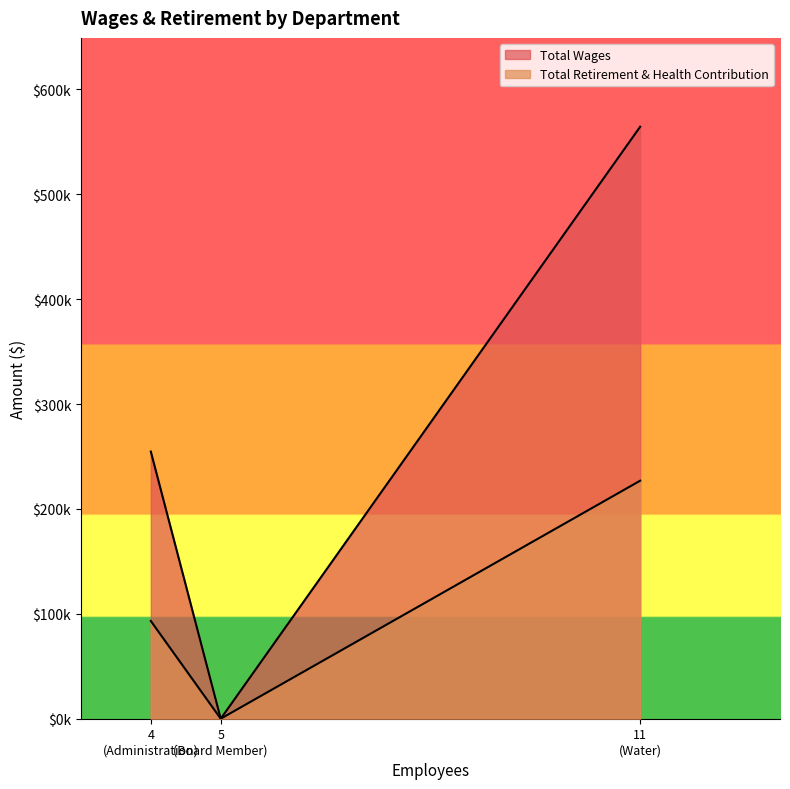

True or false: Total Wages has a value of 749259 at Water.

False